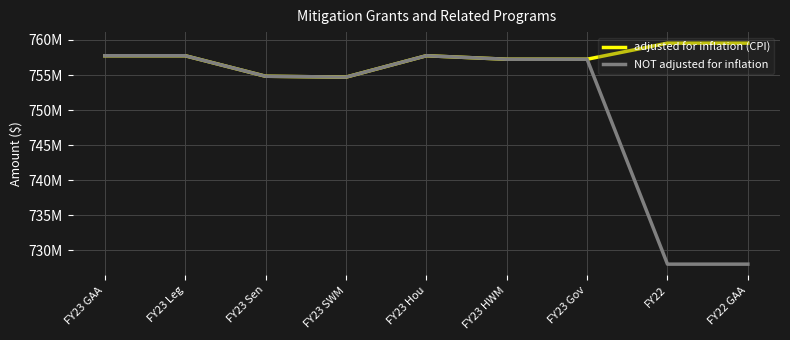

List the labels in order of adjusted for inflation (CPI) value, largest first.

FY22, FY22 GAA, FY23 GAA, FY23 Leg, FY23 Hou, FY23 HWM, FY23 Gov, FY23 Sen, FY23 SWM